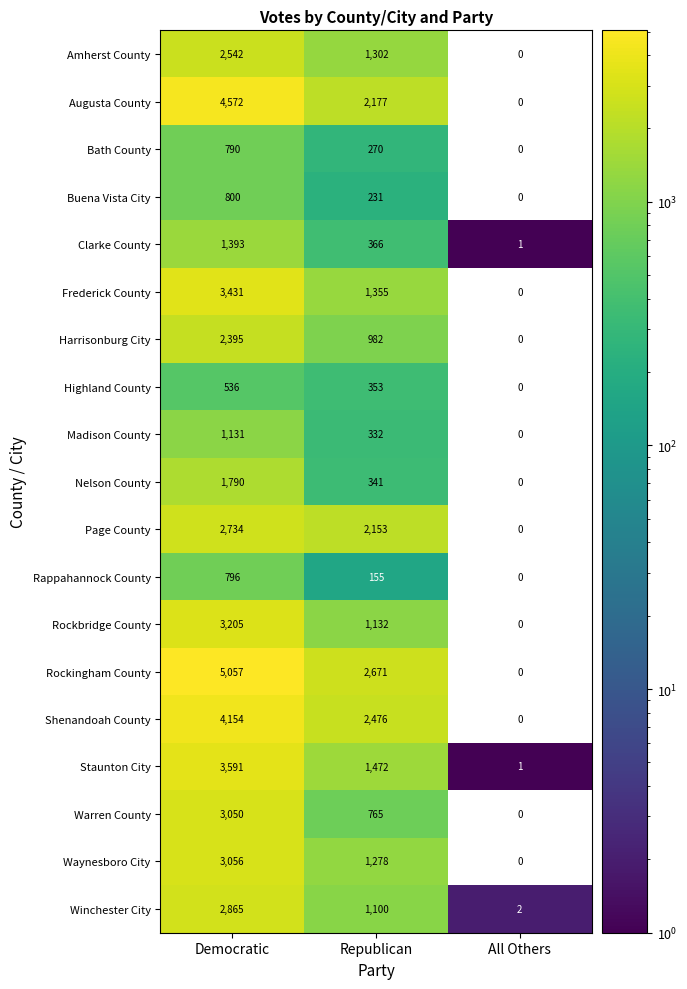

How many distinct data groups are displayed?

19